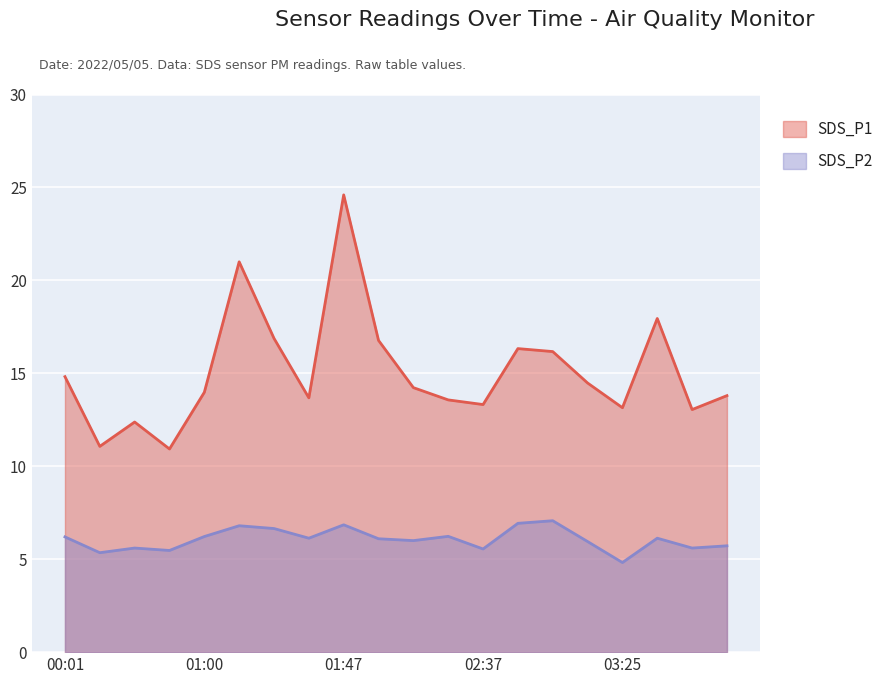

Reading left to right, what are all the values shown in this chart?

SDS_P1: 00:01=14.8	00:16=11.1	00:31=12.4	00:45=10.9	01:00=14.0	01:12=21.0	01:25=16.9	01:37=13.7	01:47=24.6	02:00=16.8	02:12=14.2	02:25=13.6	02:37=13.3	02:50=16.3	03:00=16.2	03:12=14.5	03:25=13.2	03:37=17.9	03:50=13.1	04:00=13.8
SDS_P2: 00:01=6.2	00:16=5.3	00:31=5.6	00:45=5.5	01:00=6.2	01:12=6.8	01:25=6.7	01:37=6.1	01:47=6.8	02:00=6.1	02:12=6.0	02:25=6.2	02:37=5.5	02:50=6.9	03:00=7.1	03:12=6.0	03:25=4.8	03:37=6.1	03:50=5.6	04:00=5.7